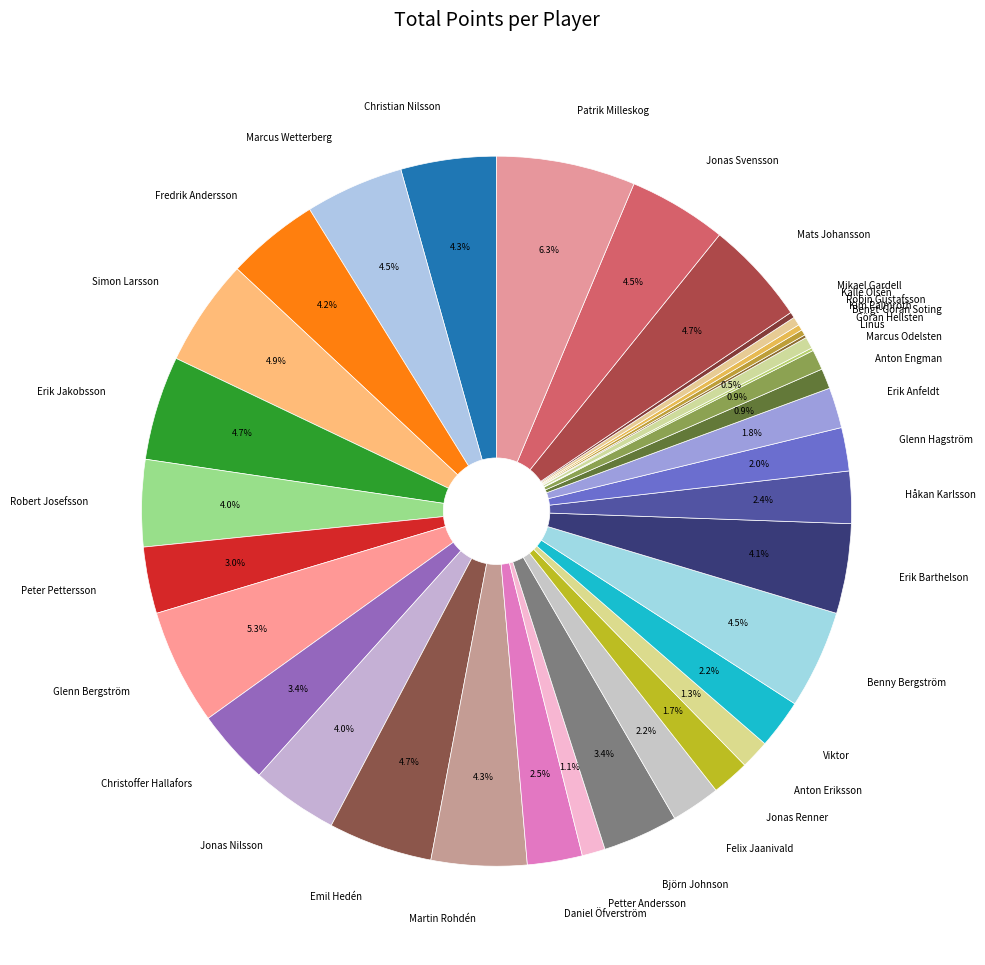

Is there any slice that represents more than half of the pie?

No